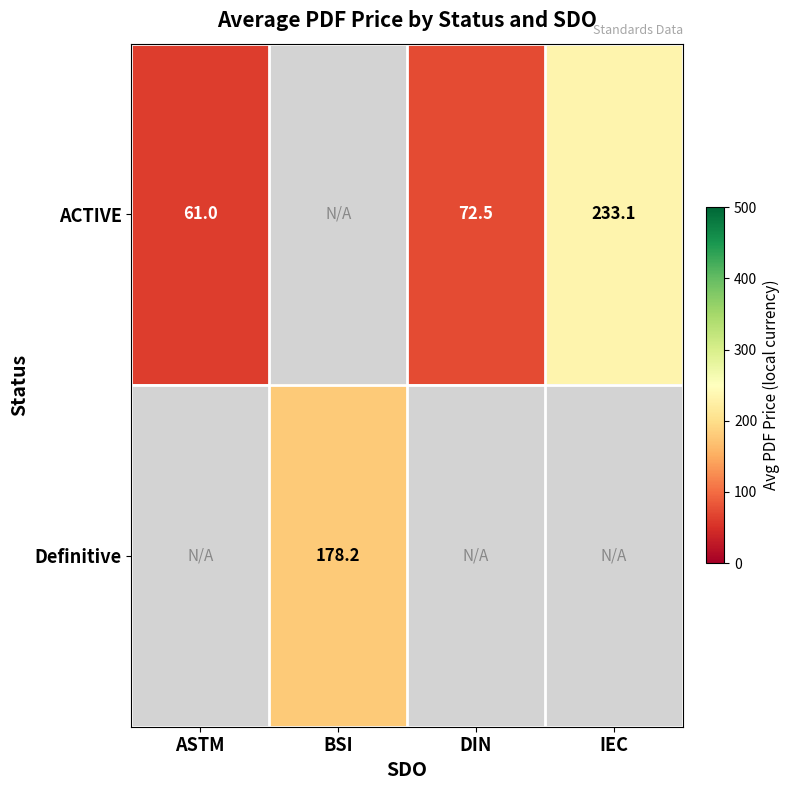

The ACTIVE series shows 344.8 at IEC. True or false?

False